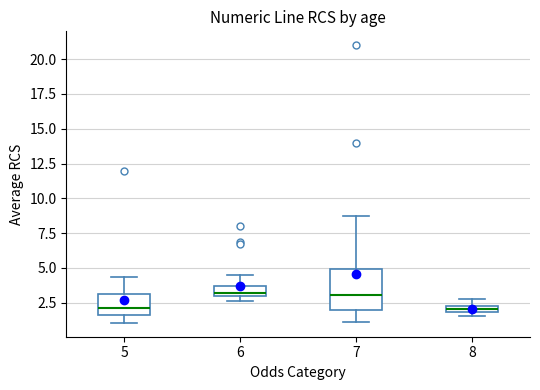

Comparing the boxes themselves (not the whiskers), which one is the tallest?

7